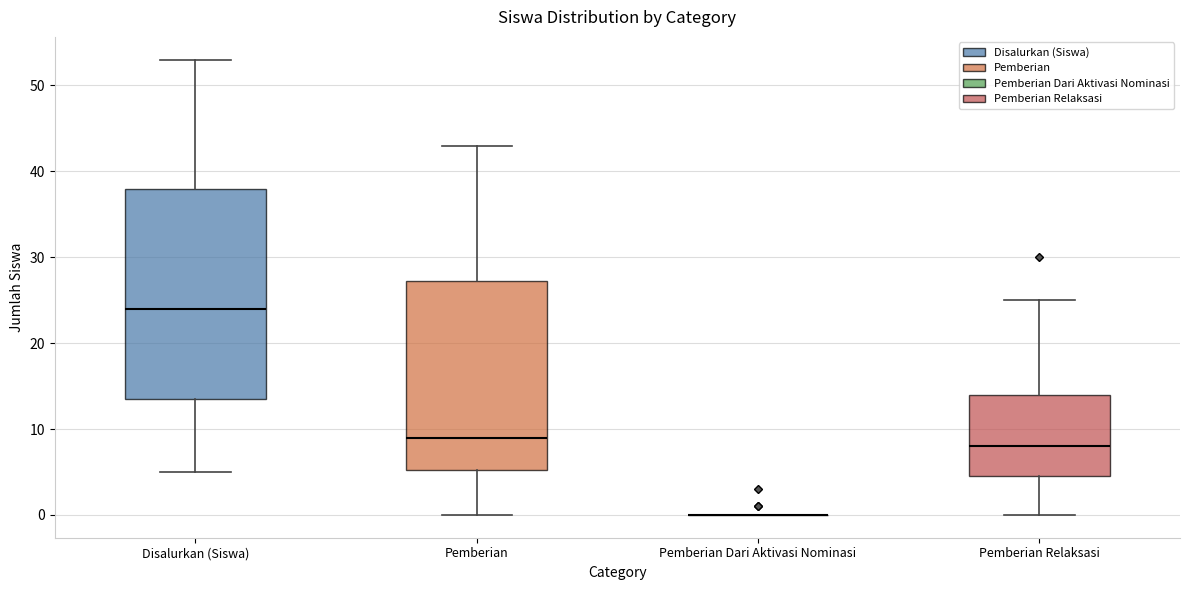

Reading left to right, transcribe this box plot: for each box, give where its median line is, the range the box spans, and where its two whiskers end, as read against the y-axis. The values are not printed on the chart, so give them approximately, as read against the axis.

Disalurkan (Siswa): median 24, box 14 to 38, whiskers 5 to 53
Pemberian: median 9, box 5 to 27, whiskers 0 to 43
Pemberian Dari Aktivasi Nominasi: box collapsed to a line at 0, whiskers 0 to 0
Pemberian Relaksasi: median 8, box 5 to 14, whiskers 0 to 25